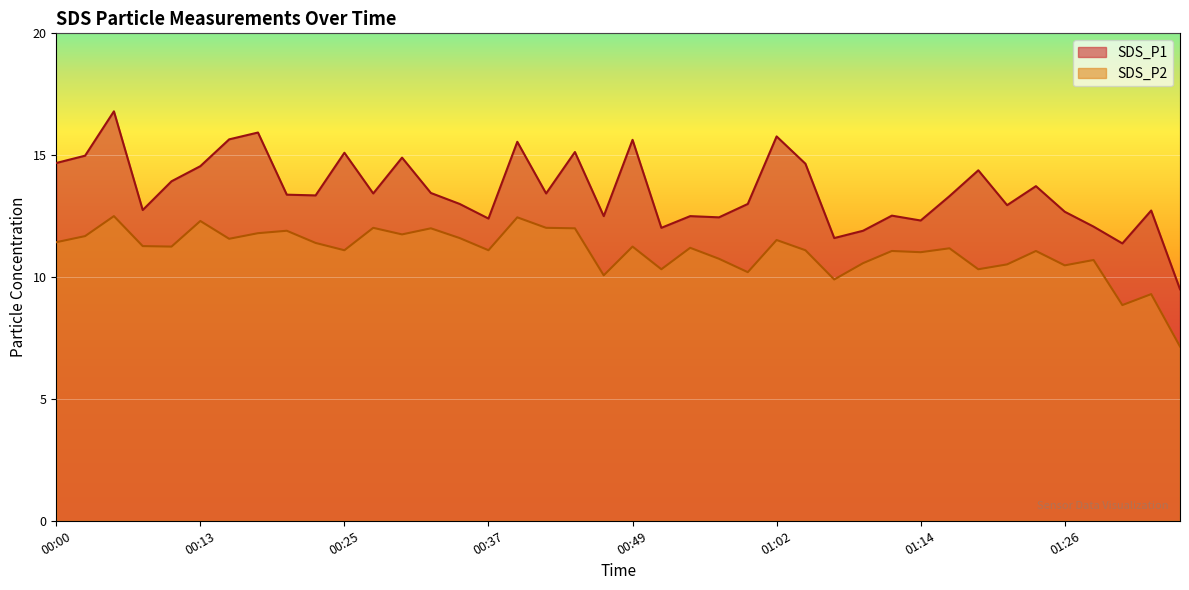

How many lines are shown in the chart?

2